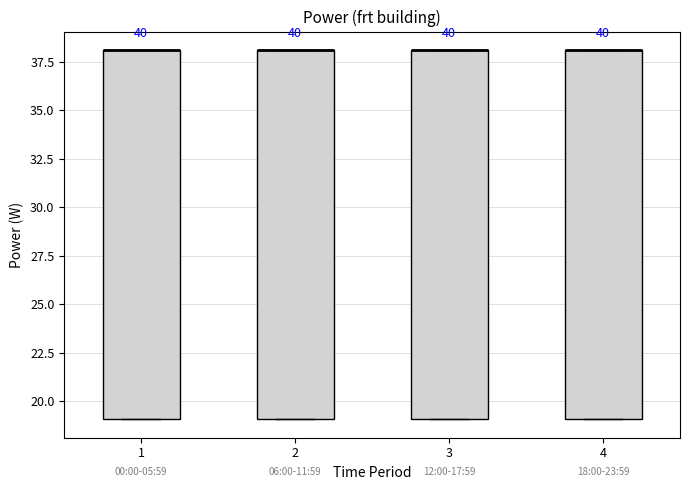

Reading left to right, transcribe this box plot: for each box, give where its median line is, the range the box spans, and where its two whiskers end, as read against the y-axis. The values are not printed on the chart, so give them approximately, as read against the axis.

1: median 38 (drawn on the box's upper edge), box 19 to 38, whiskers 19 to 38
2: median 38 (drawn on the box's upper edge), box 19 to 38, whiskers 19 to 38
3: median 38 (drawn on the box's upper edge), box 19 to 38, whiskers 19 to 38
4: median 38 (drawn on the box's upper edge), box 19 to 38, whiskers 19 to 38